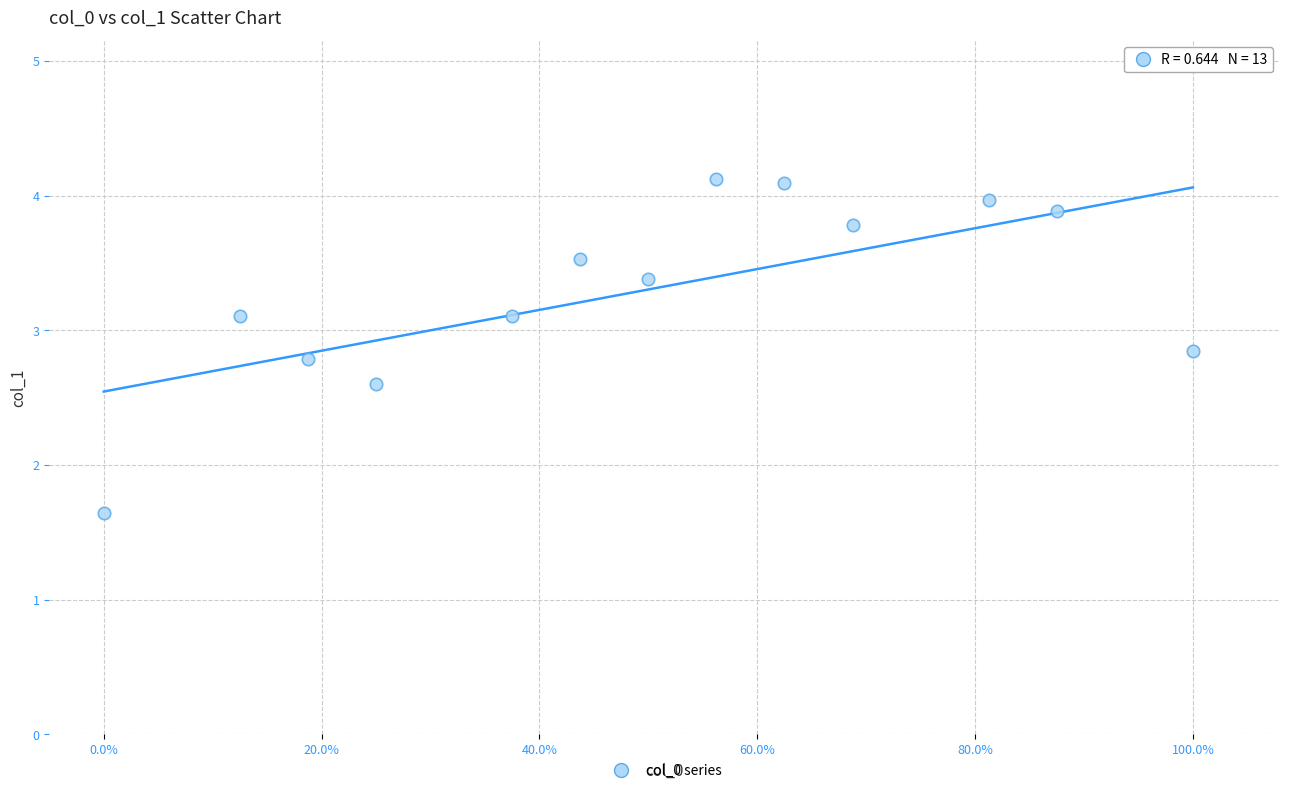

What Y value in the scatter plot is closest to 2?

1.6